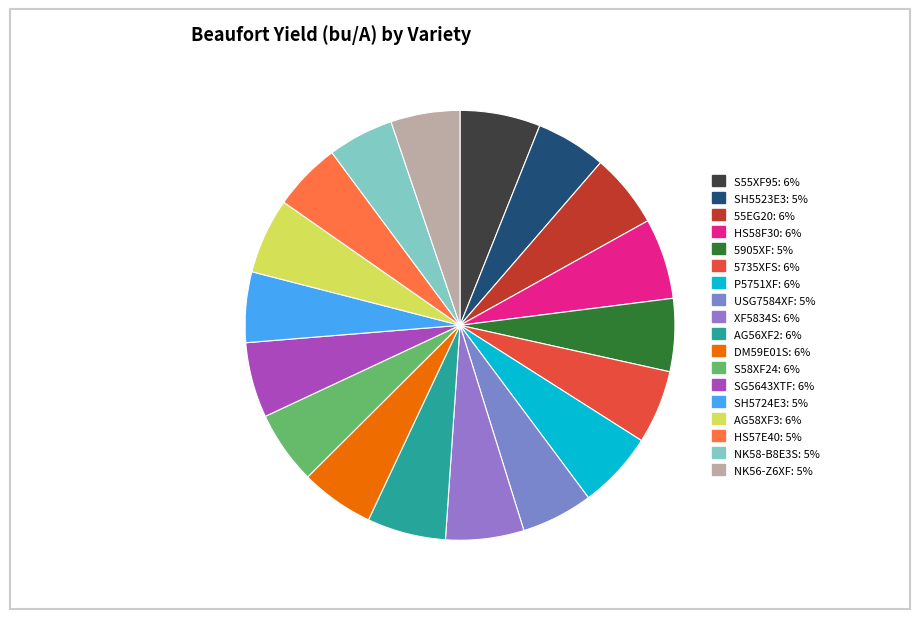

Which slice is the smallest?

NK58-B8E3S